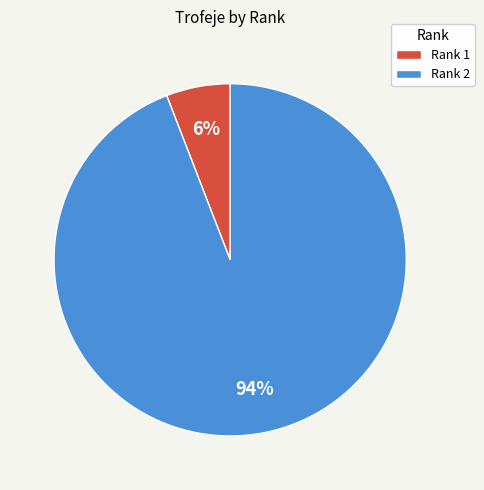

To the nearest percent, what is the difference between the Rank 1 and Rank 2 slice percentages?

88%